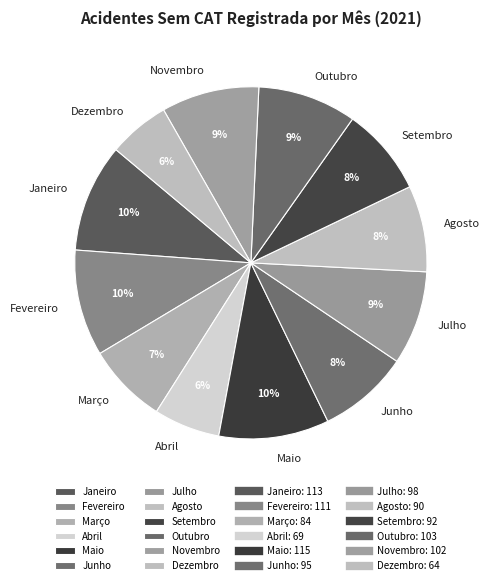

To the nearest percent, what is the difference between the Fevereiro and Outubro slice percentages?

1%